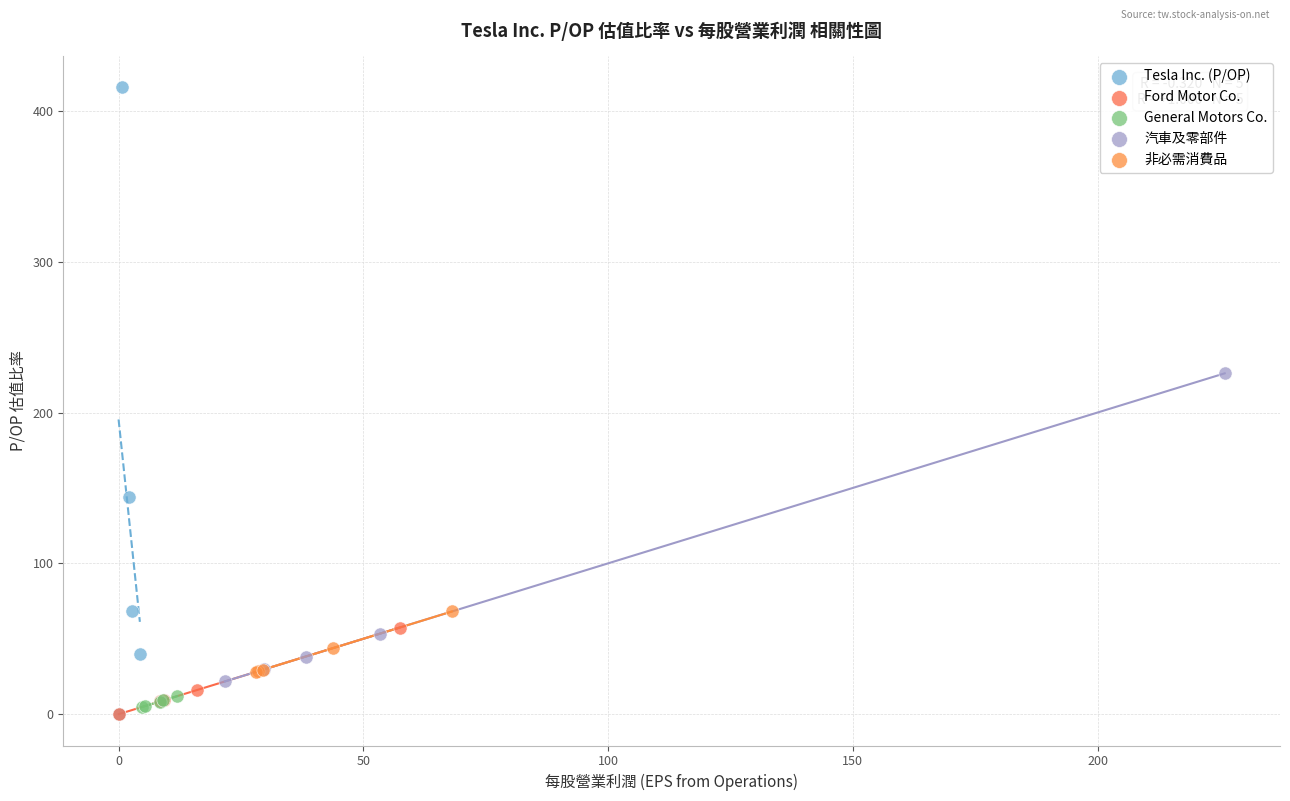

Which series has the widest spread of Y values?

Tesla Inc. (P/OP)